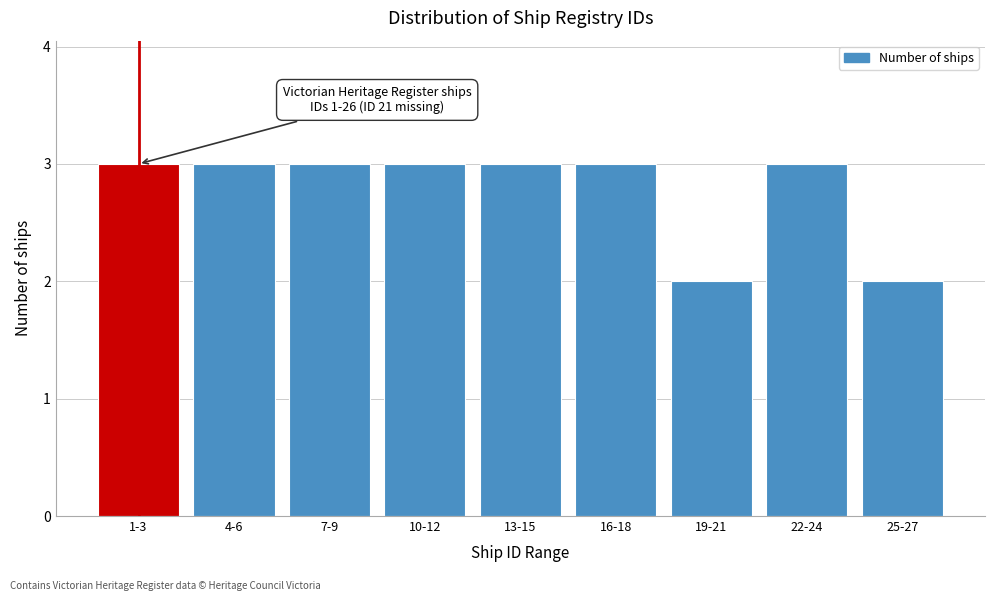

Reading left to right, what are all the values shown in this chart?

1-3=3	4-6=3	7-9=3	10-12=3	13-15=3	16-18=3	19-21=2	22-24=3	25-27=2